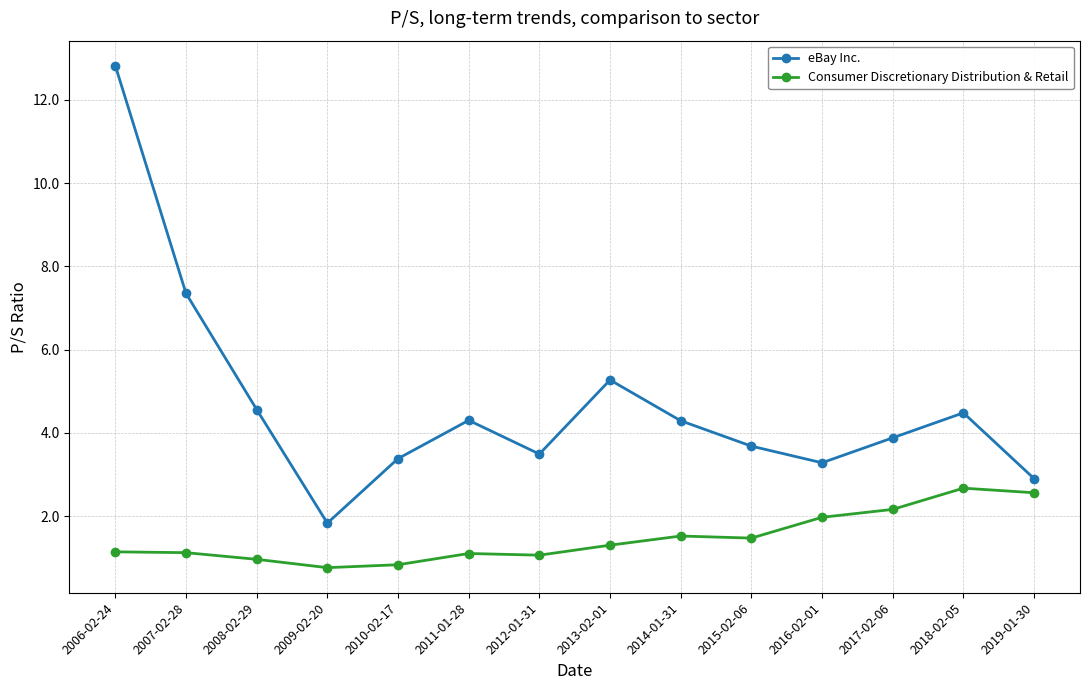

How many distinct data groups are displayed?

2